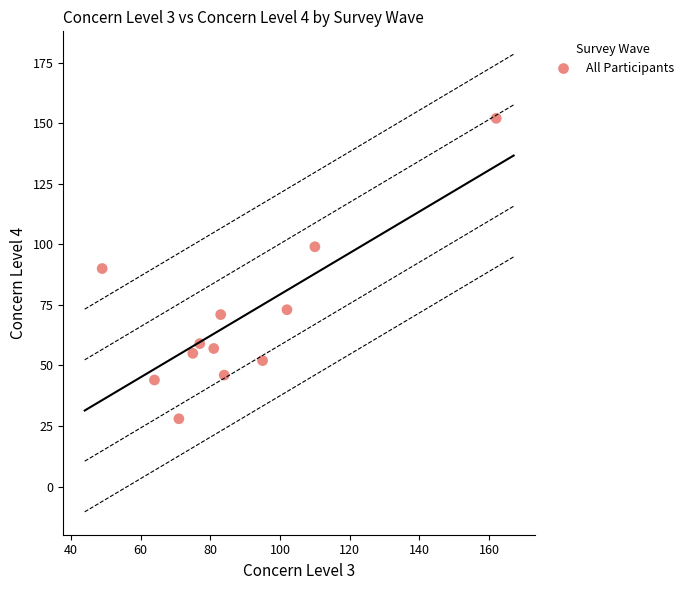

What is the average X value?

88